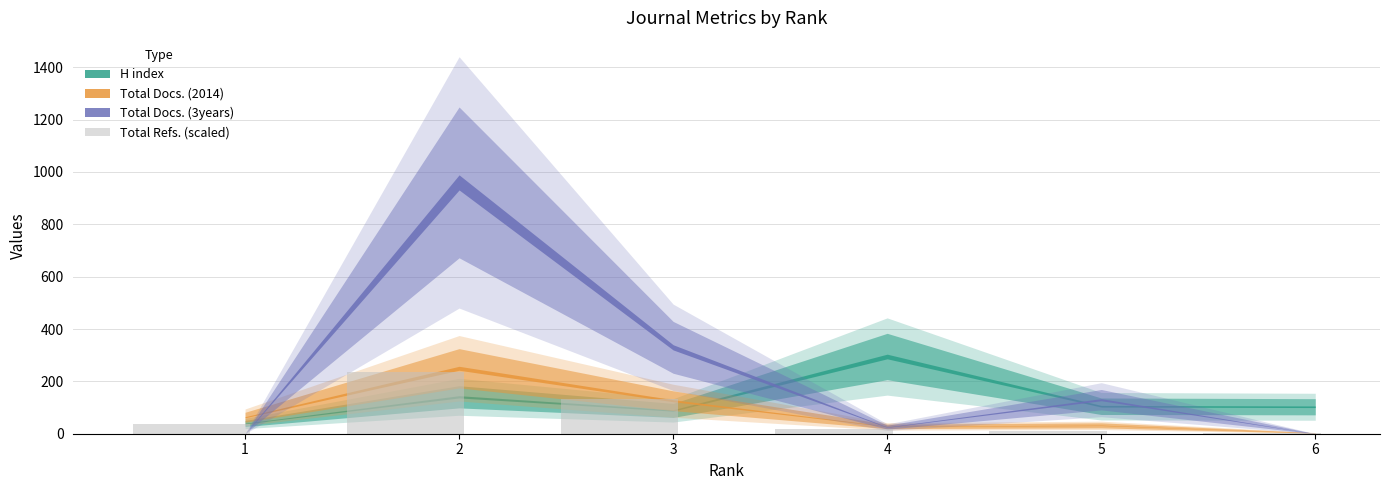

Are the bars grouped side by side (vs. stacked)?

No